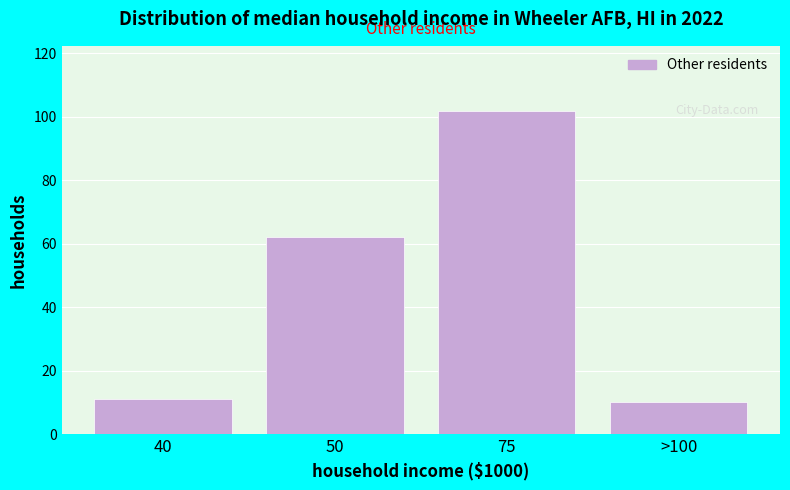

Reading left to right, transcribe all the data shown in this chart.

40=11	50=62	75=102	>100=10